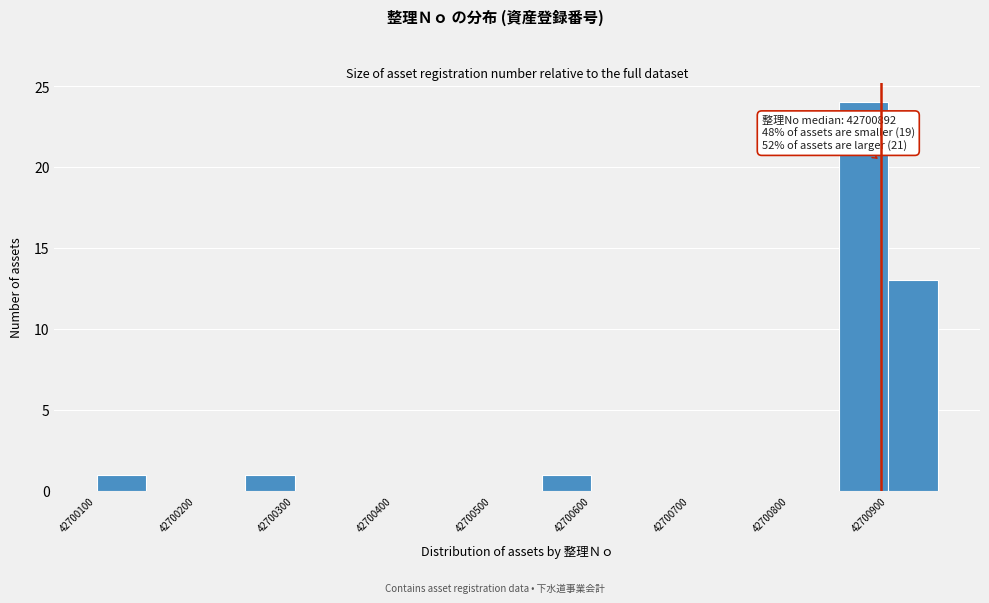

Which range on the x-axis has the tallest bar?

42700850 to 42700900